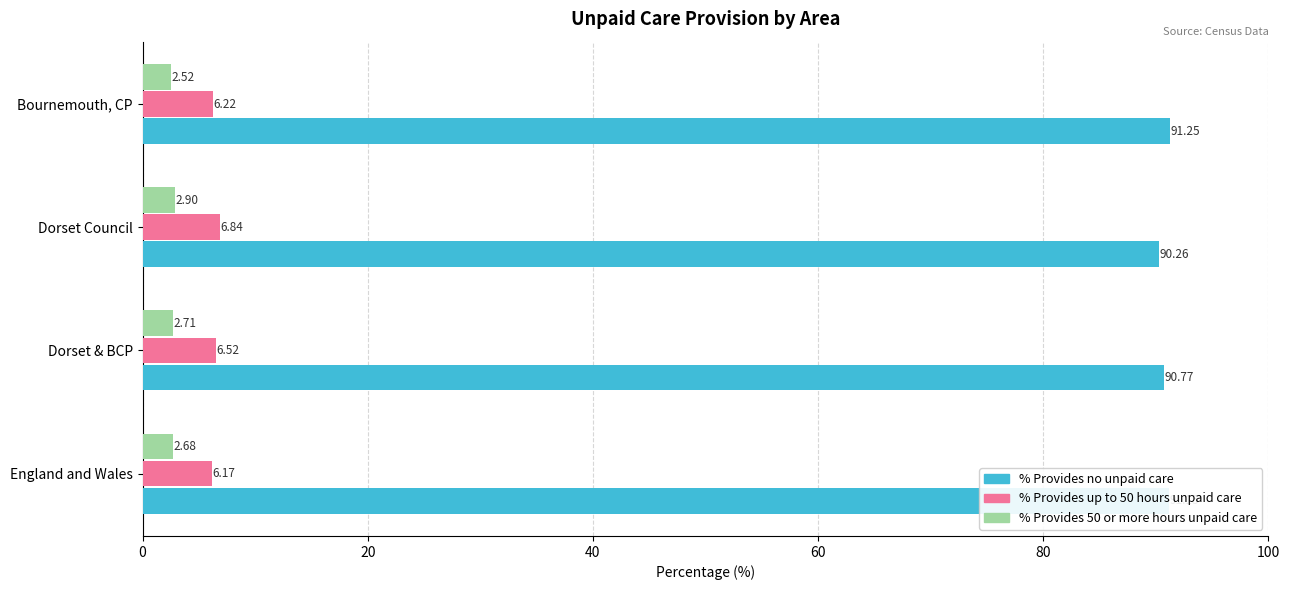

What is the spread (max minus min) of values at Dorset & BCP?

88.1